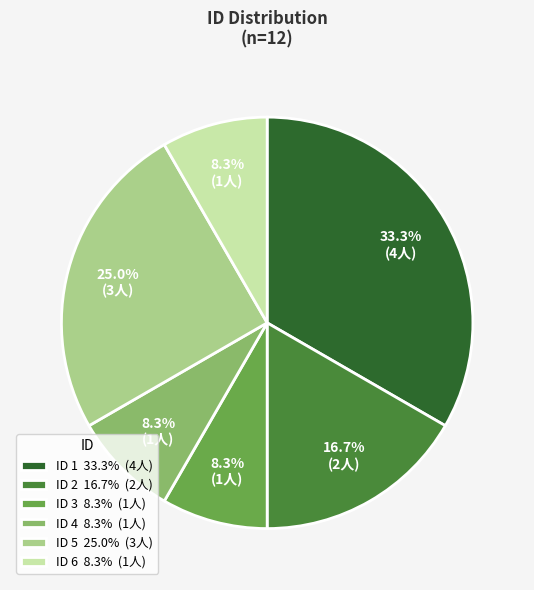

Is there any slice that represents more than half of the pie?

No